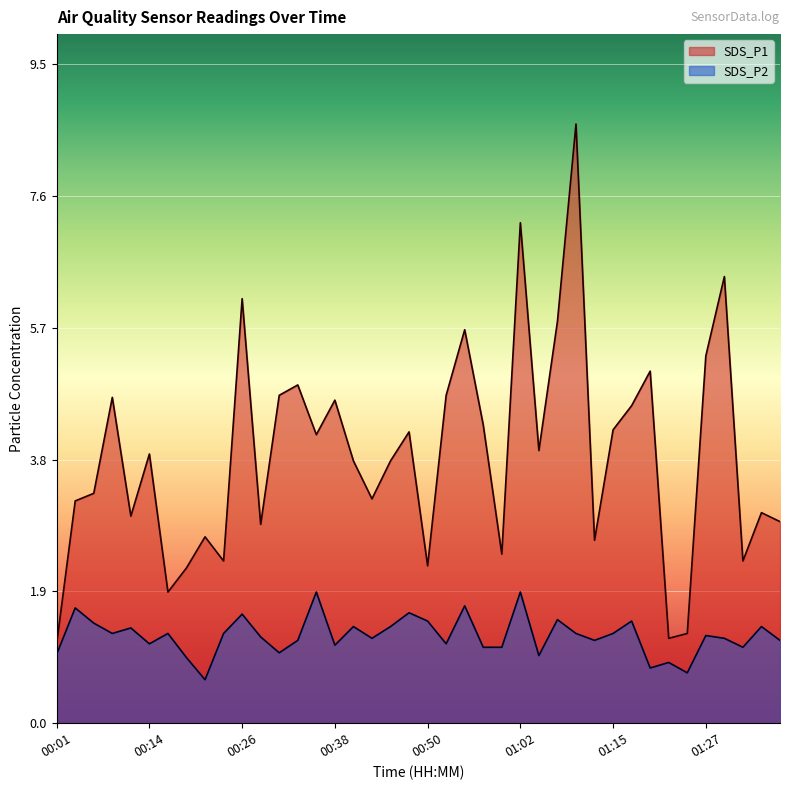

Where does the SDS_P2 series first go above 1?

00:04